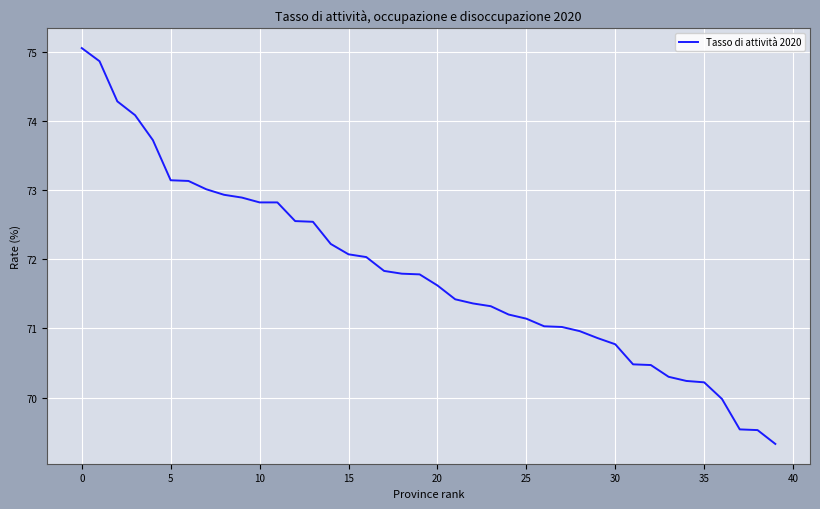

The value at 30 is 96.5. True or false?

False